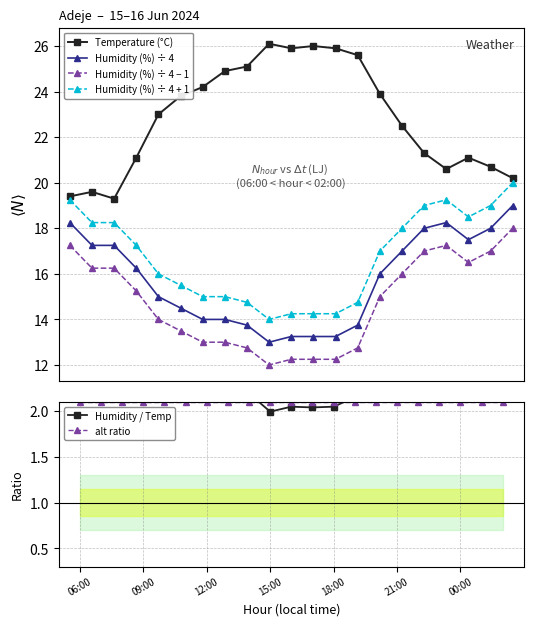

True or false: Humidity (%) ÷ 4 − 1 and Temperature (°C) cross at least once.

False